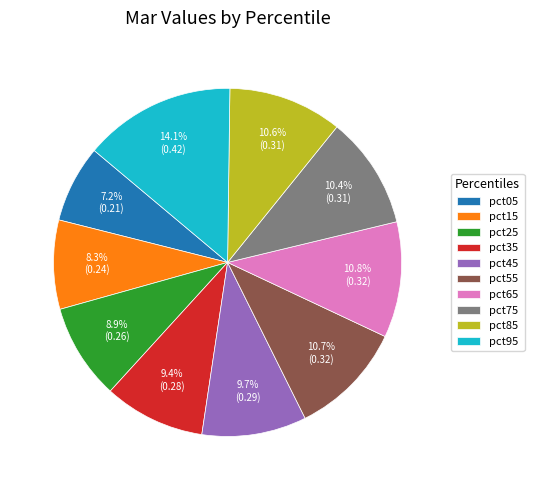

To the nearest percent, what portion does pct35 represent?

9%